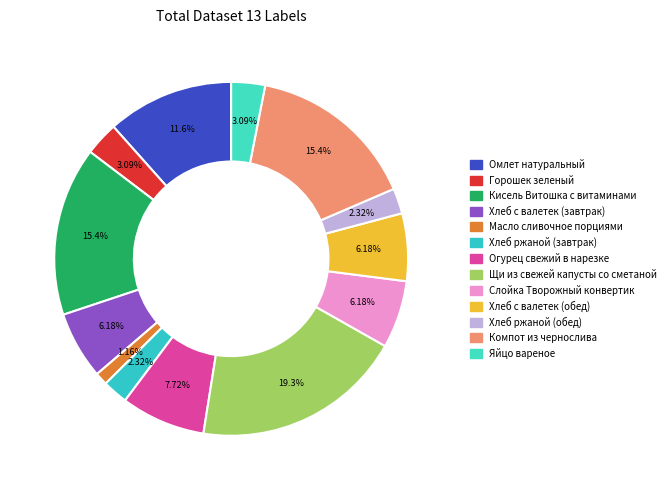

Combined, do Горошек зеленый and Омлет натуральный account for over 50%?

No